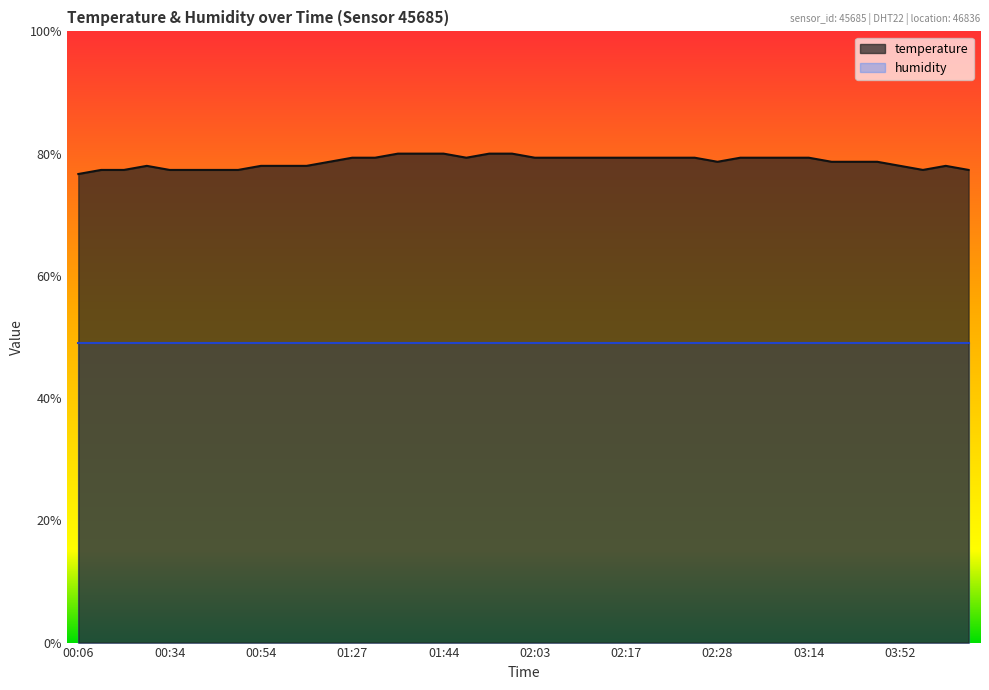

True or false: the data shows 0.8 at 00:06.

True